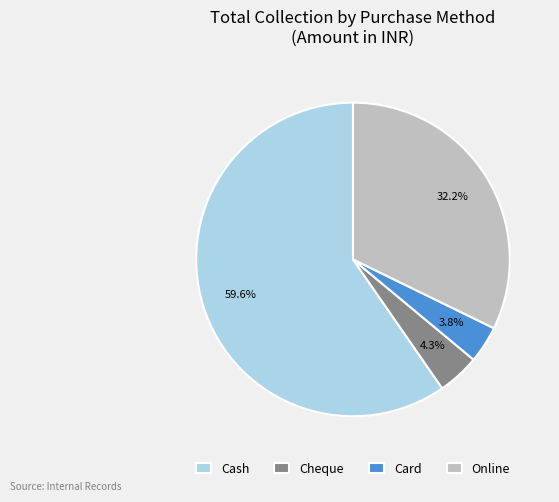

To the nearest percent, what portion does Online represent?

32%